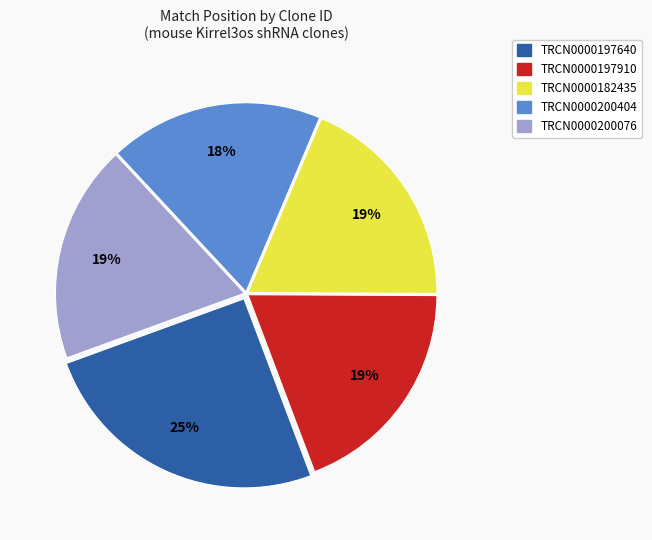

To the nearest percent, what is the average slice percentage?

20%